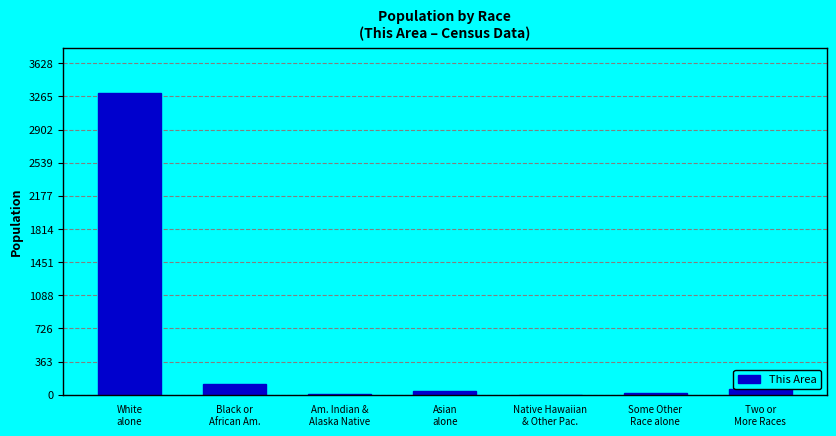

What is the greatest value displayed?

3298